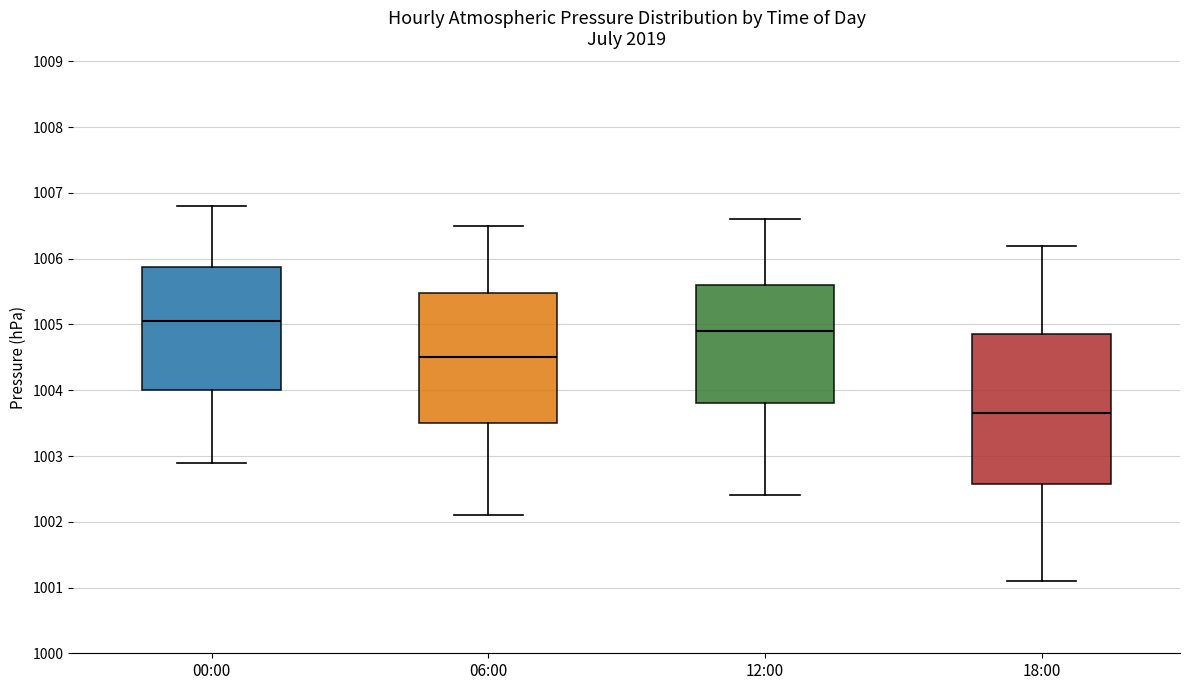

Reading left to right, transcribe this box plot: for each box, give where its median line is, the range the box spans, and where its two whiskers end, as read against the y-axis. The values are not printed on the chart, so give them approximately, as read against the axis.

00:00: median 1005.1, box 1004.0 to 1005.9, whiskers 1002.9 to 1006.8
06:00: median 1004.5, box 1003.5 to 1005.5, whiskers 1002.1 to 1006.5
12:00: median 1004.9, box 1003.8 to 1005.6, whiskers 1002.4 to 1006.6
18:00: median 1003.7, box 1002.6 to 1004.9, whiskers 1001.1 to 1006.2